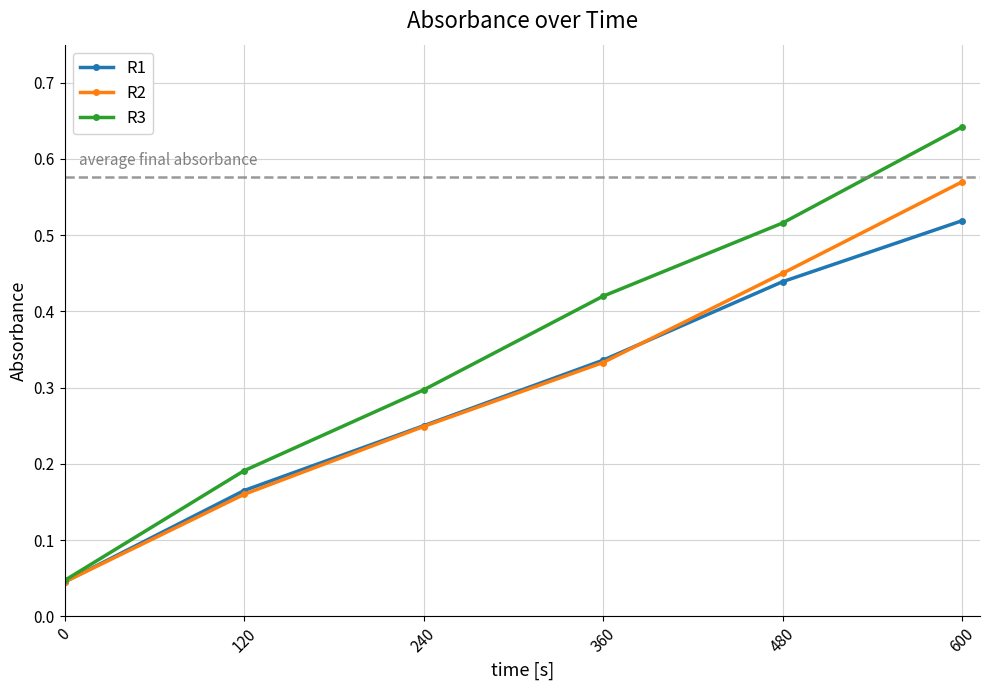

At how many categories does at least one series exceed 0?

6